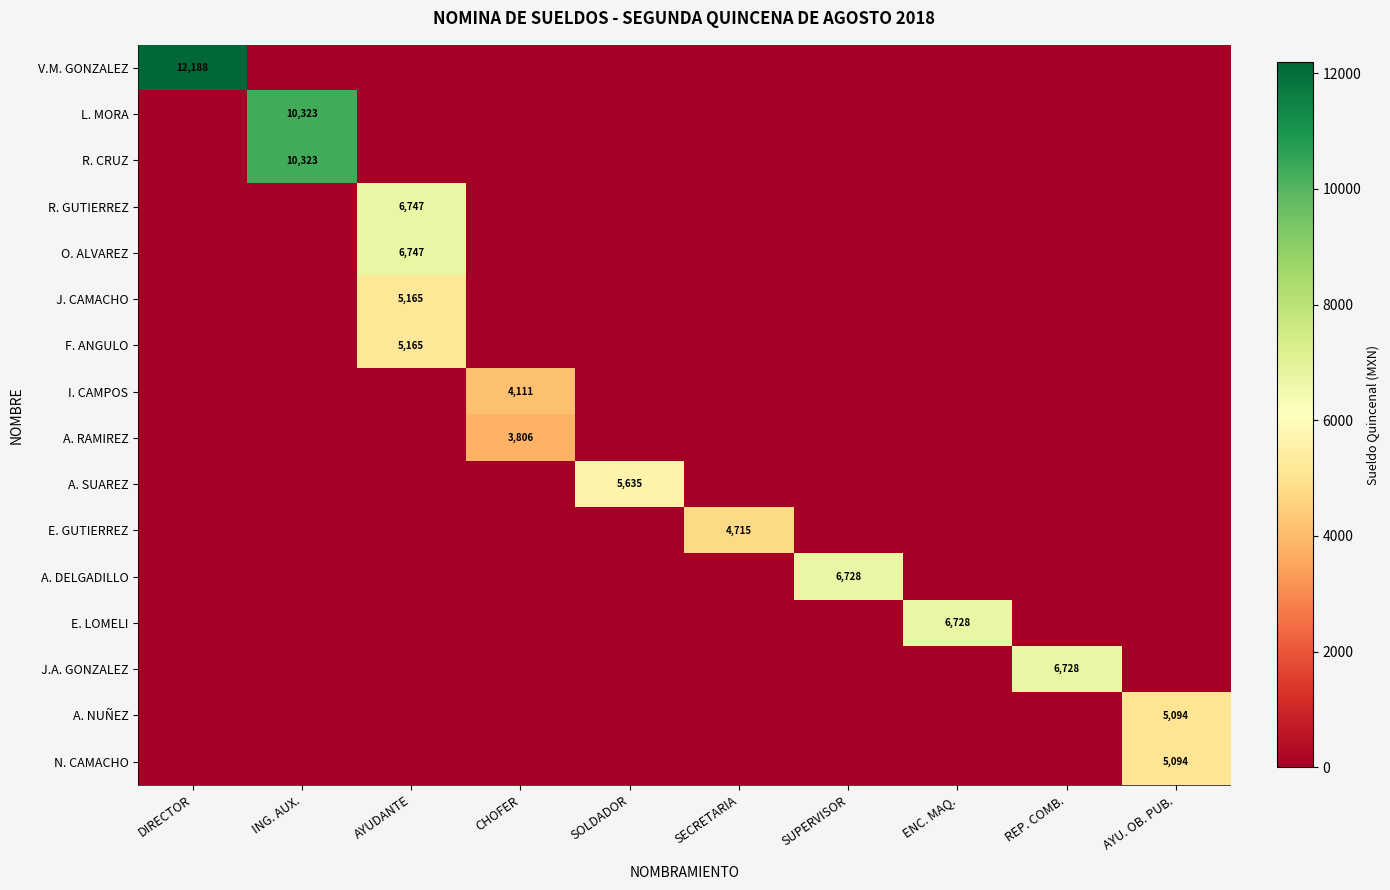

The O. ALVAREZ series shows 6747 at AYUDANTE. True or false?

True